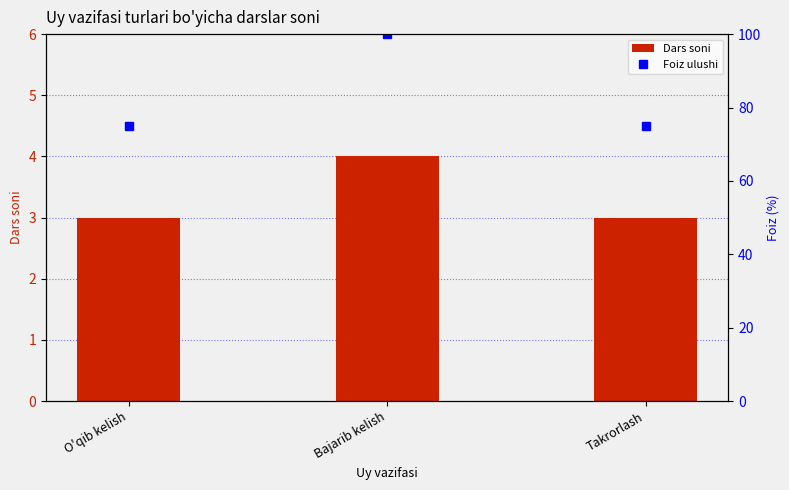

Rank the series at Takrorlash from lowest to highest value.

Dars soni, Foiz ulushi